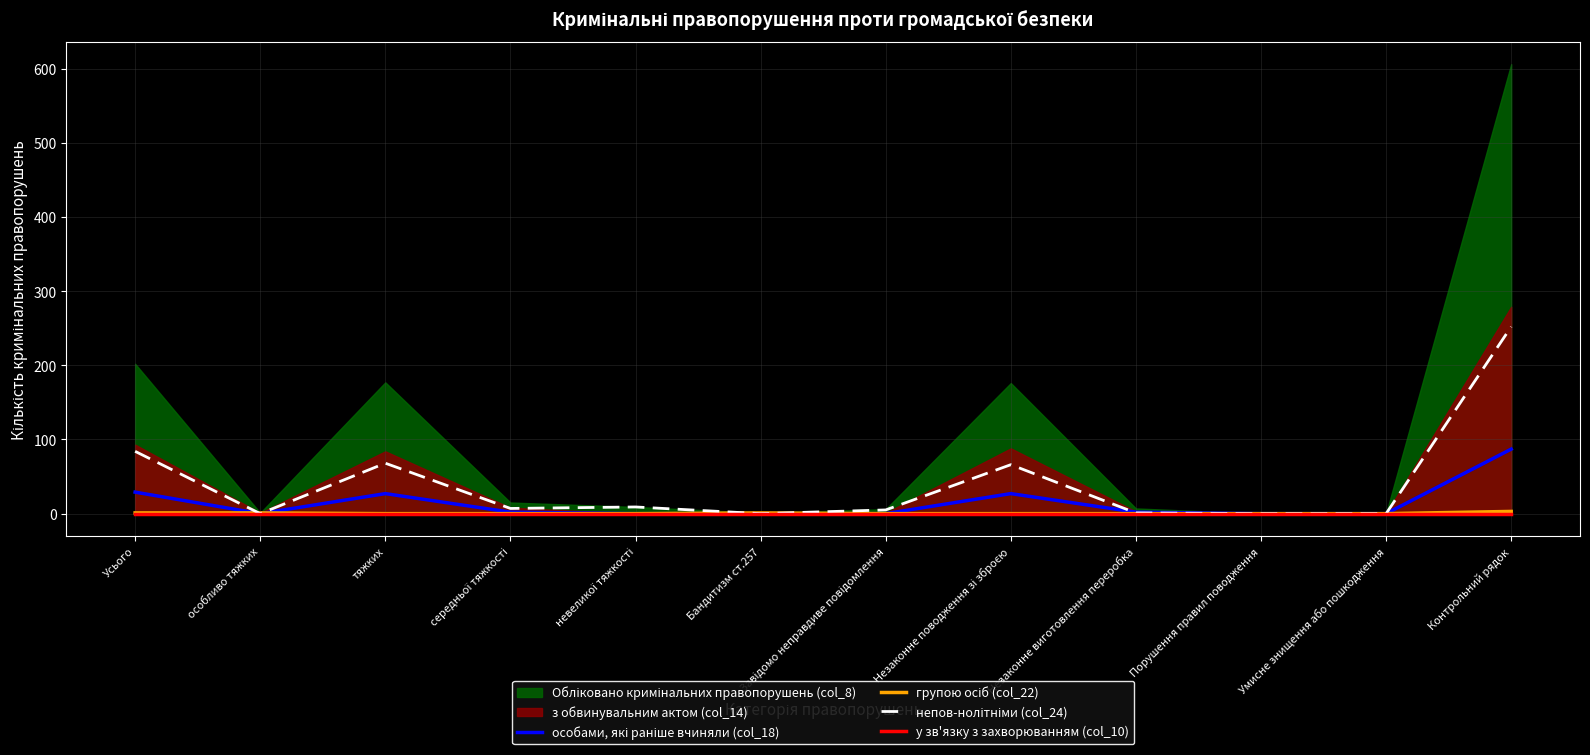

Where is the first local minimum for особами, які раніше вчиняли (col_18)?

особливо тяжких